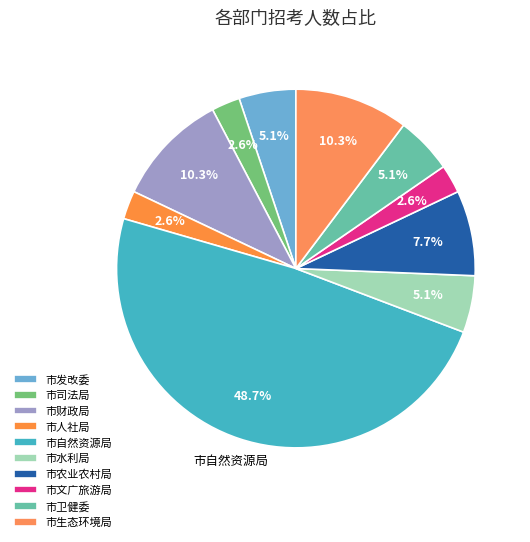

Between 市水利局 and 市发改委, which is larger?

市水利局